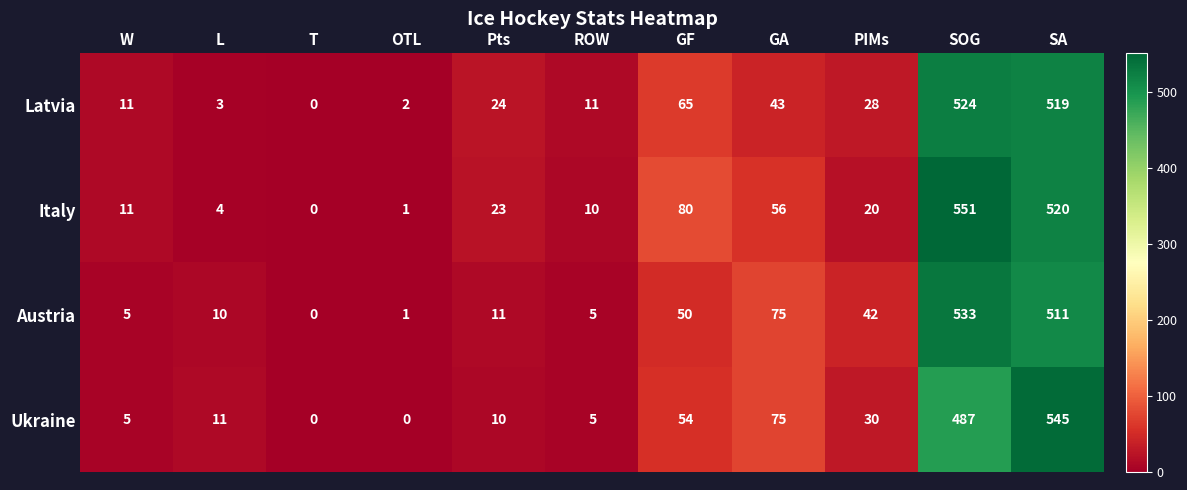

Which category has the highest value in the Ukraine series?

SA